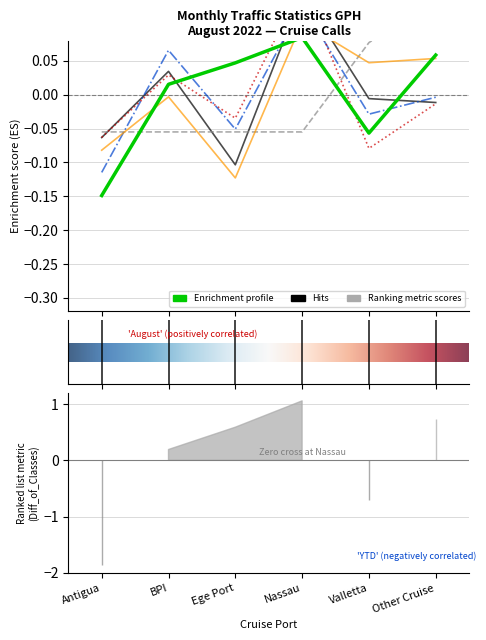

Does the chart display data point markers on the line(s)?

No